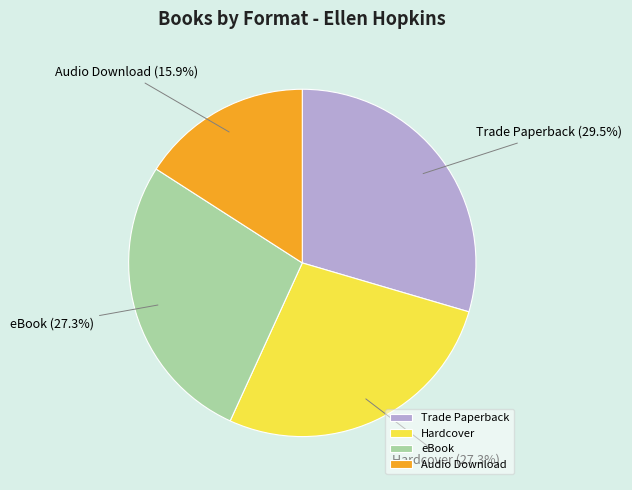

To the nearest percent, what is the difference between the largest and smallest slice percentages?

14%